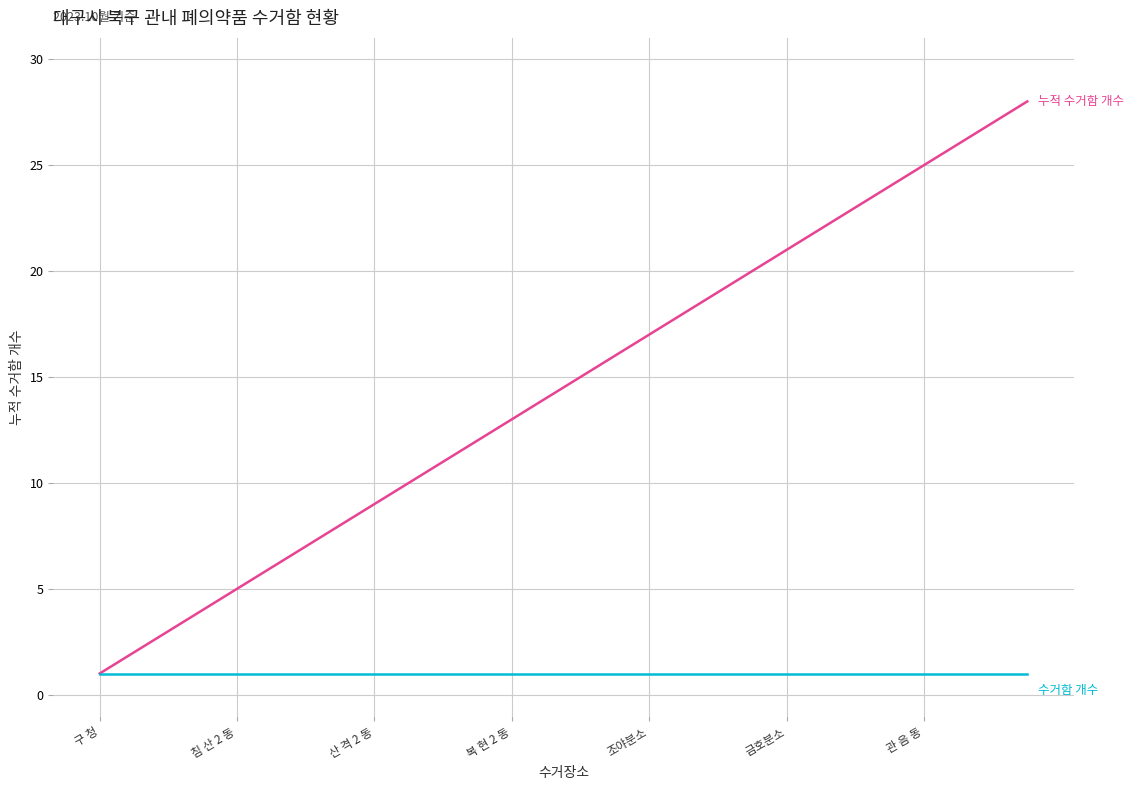

What is the maximum value shown in the chart?

28